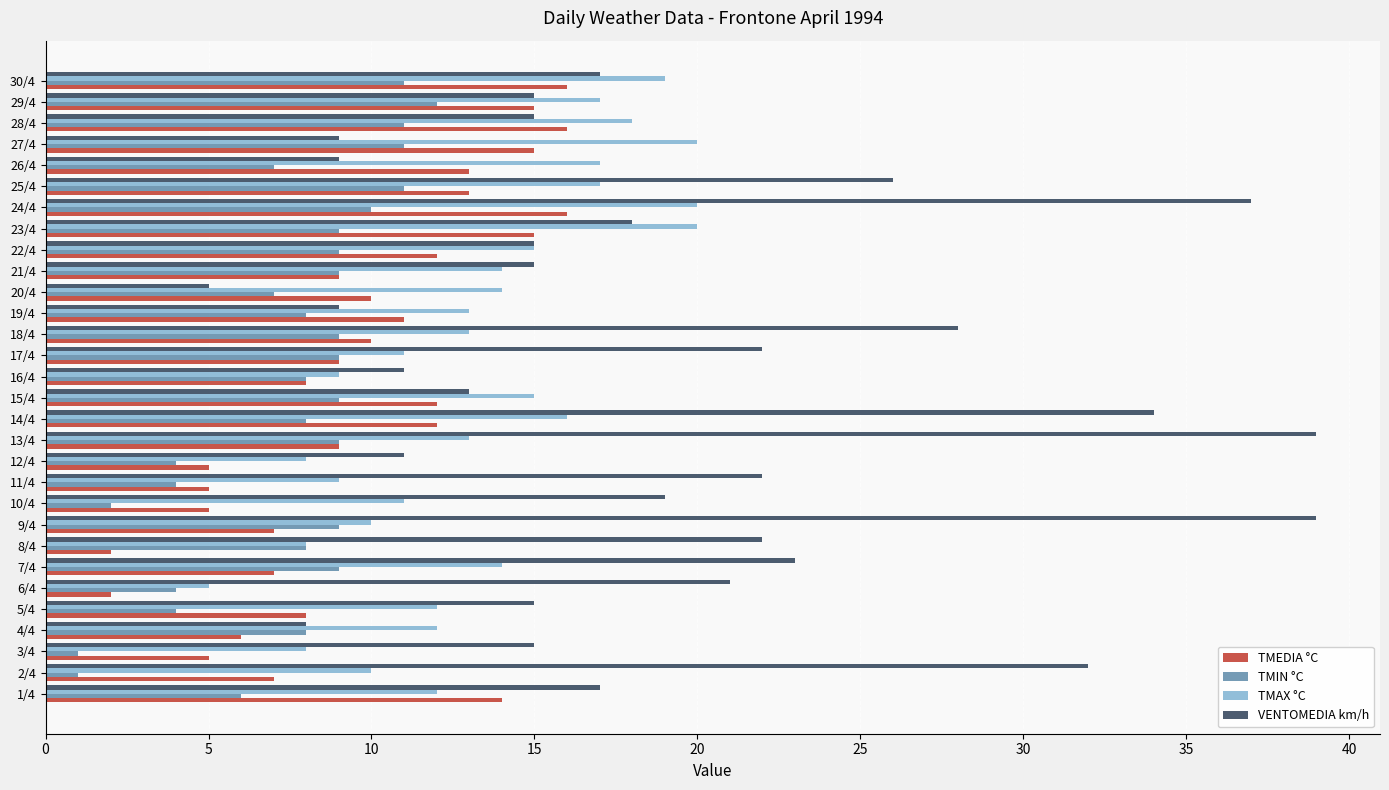

Count the number of data series in this chart.

4